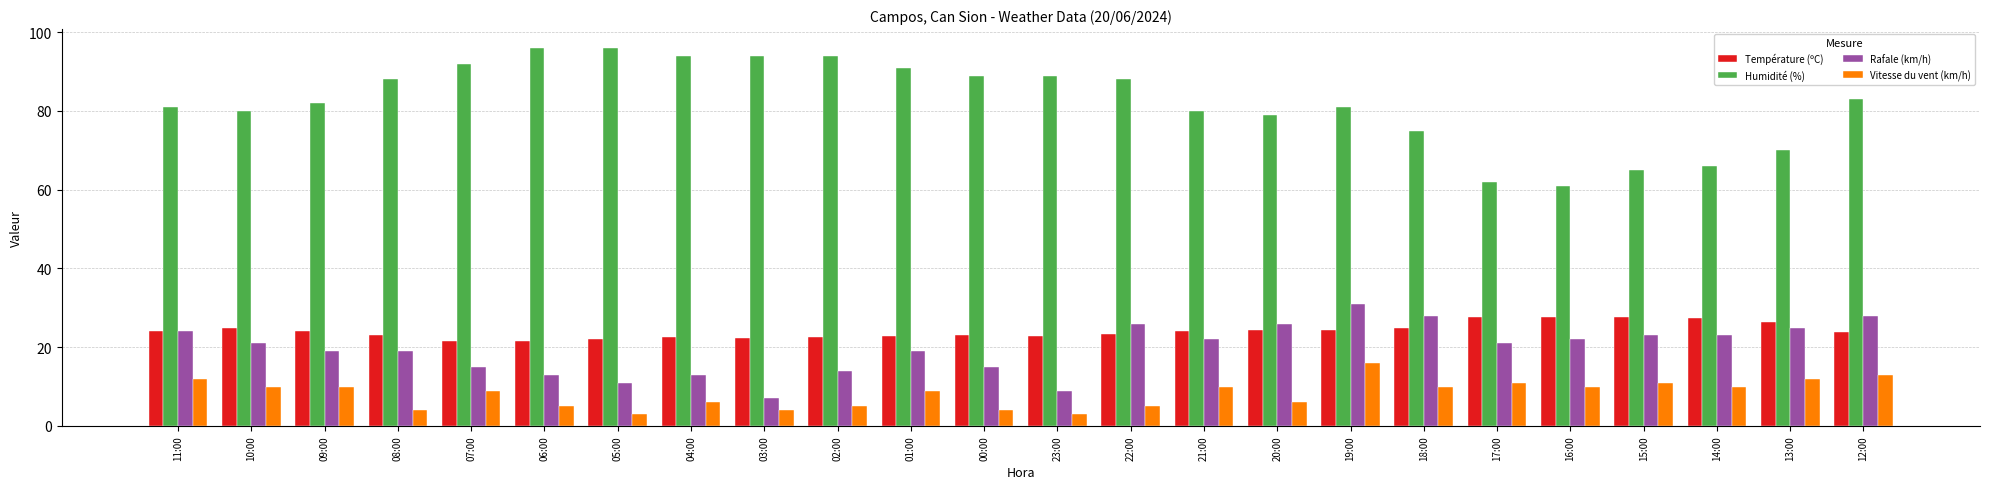

Between 21:00 and 12:00, which series saw the biggest shift?

Rafale (km/h)